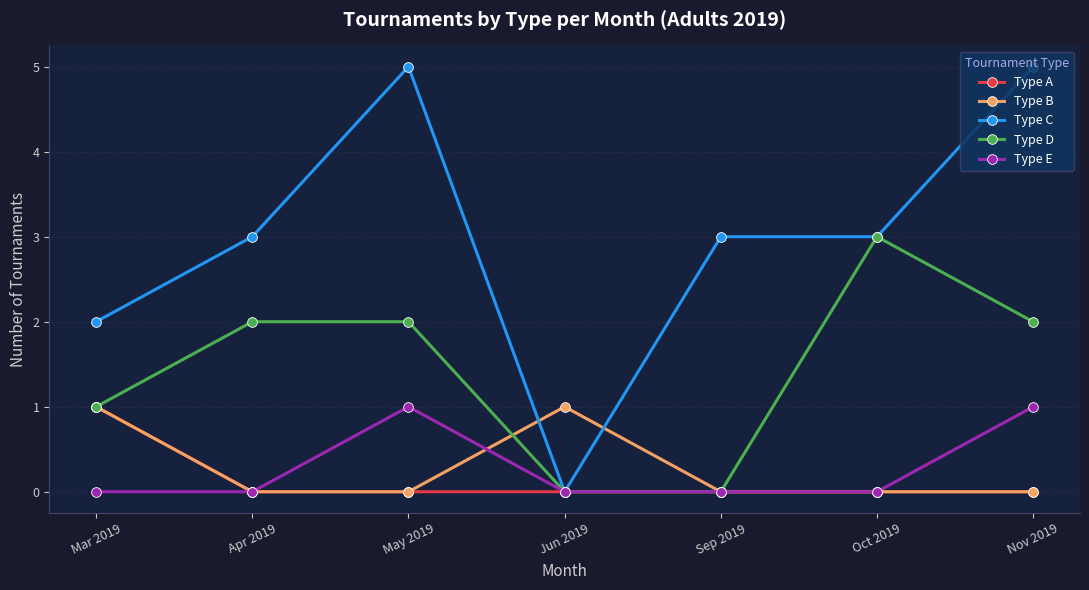

What is the label of the 3rd point from the right?

Sep 2019